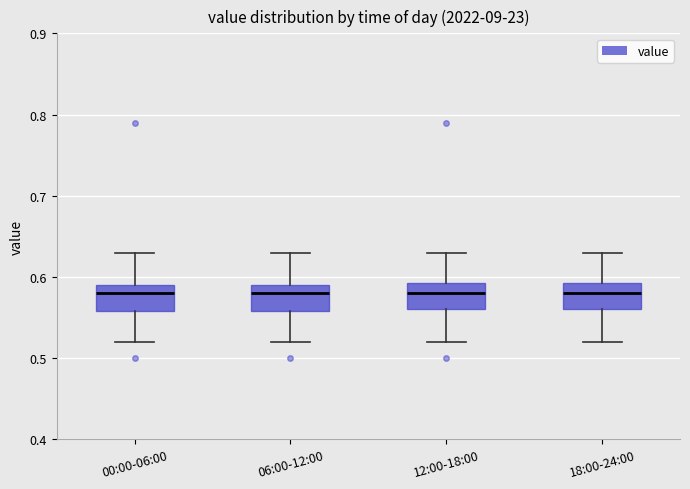

Reading left to right, transcribe this box plot: for each box, give where its median line is, the range the box spans, and where its two whiskers end, as read against the y-axis. The values are not printed on the chart, so give them approximately, as read against the axis.

00:00-06:00: median 0.58, box 0.56 to 0.59, whiskers 0.52 to 0.63
06:00-12:00: median 0.58, box 0.56 to 0.59, whiskers 0.52 to 0.63
12:00-18:00: median 0.58, box 0.56 to 0.59, whiskers 0.52 to 0.63
18:00-24:00: median 0.58, box 0.56 to 0.59, whiskers 0.52 to 0.63